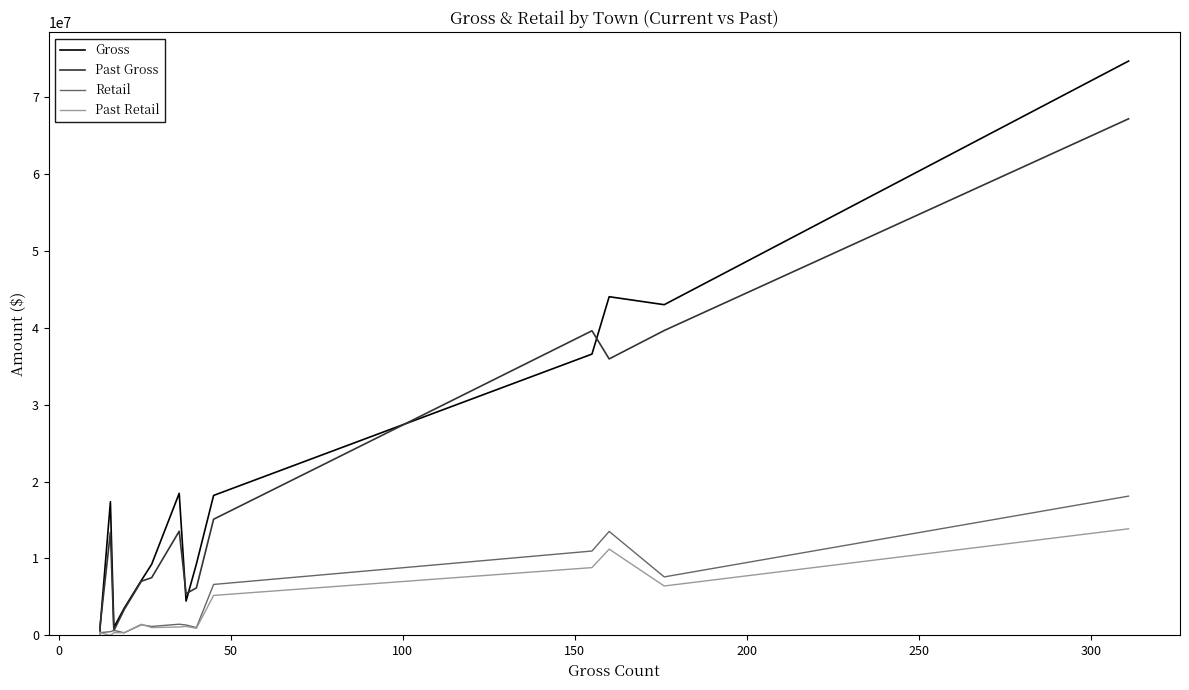

Reading left to right, transcribe all the data shown in this chart.

Gross: 673274.6	1006933.8	17368134.0	1020903.8	3519467.1	7141606.8	9245255.7	18463922.5	4457111.3	9279831.2	18188046.6	36566227.6	44024815.9	42987375.1	74662329.6
Past Gross: 485000.1	1254278.6	13399605.8	606587.7	3344307.3	7028700.8	7501149.4	13537784.1	5416663.6	6169218.3	15093583.0	39595196.4	35935334.1	39630708.7	67151801.4
Retail: 0.0	358316.4	469327.9	650634.2	331027.1	1375870.1	1157787.3	1443459.2	1340803.9	1006505.7	6616840.3	10959512.4	13509896.6	7595875.7	18096950.4
Past Retail: 221937.7	335175.2	0.0	341522.8	336242.8	1435455.1	1009122.1	1080365.8	1158492.0	916454.3	5189416.1	8805627.9	11206822.2	6414584.4	13850044.8